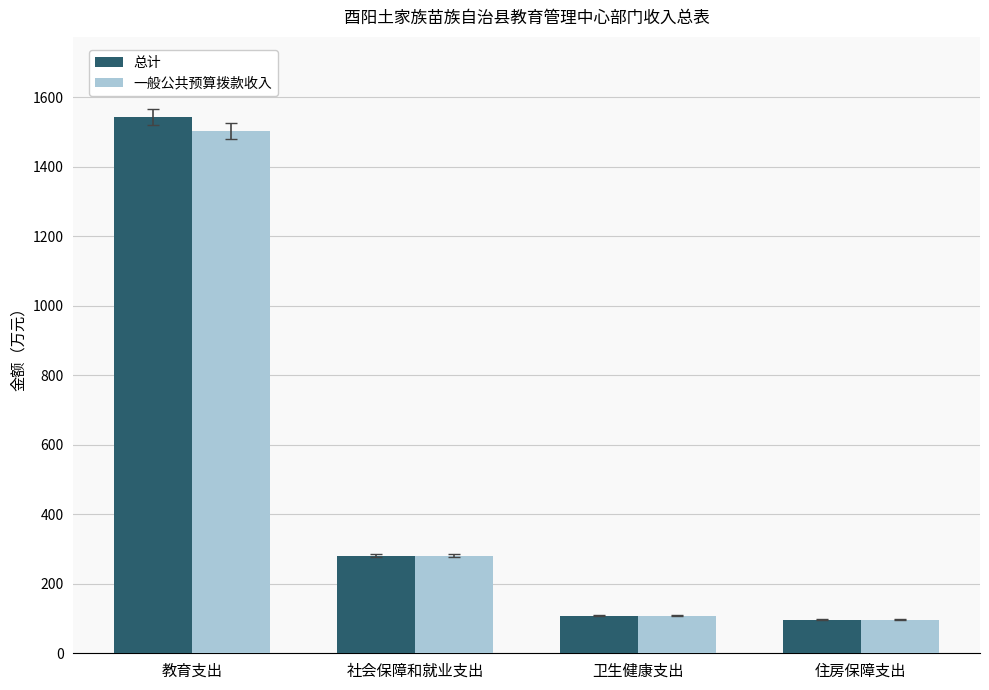

What position from the right is 社会保障和就业支出?

3